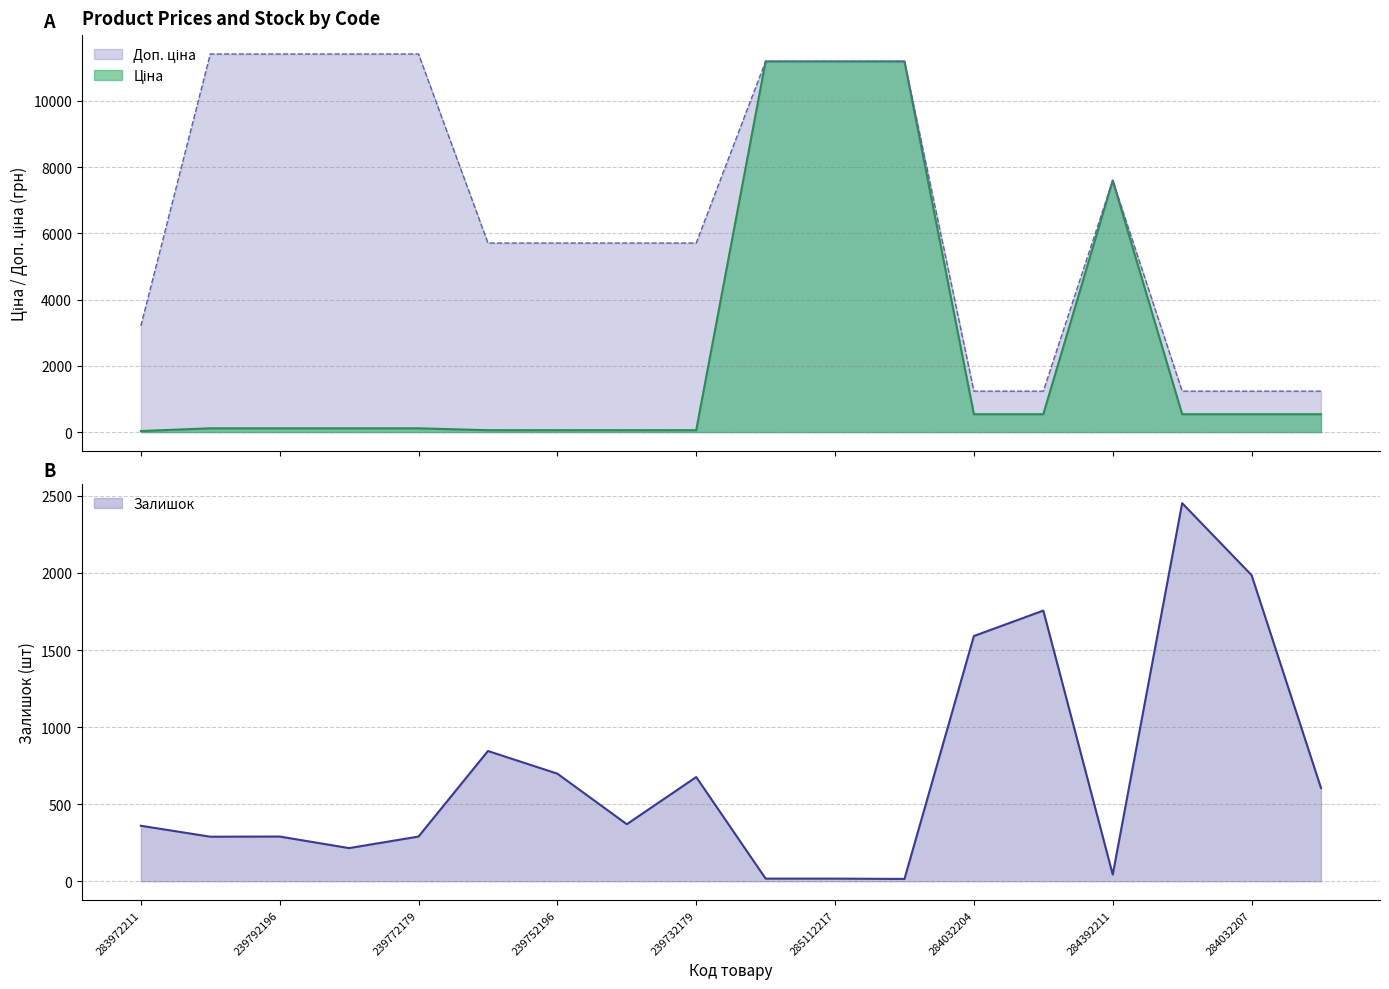

What is the total value across all series at 283972211?

3597.1